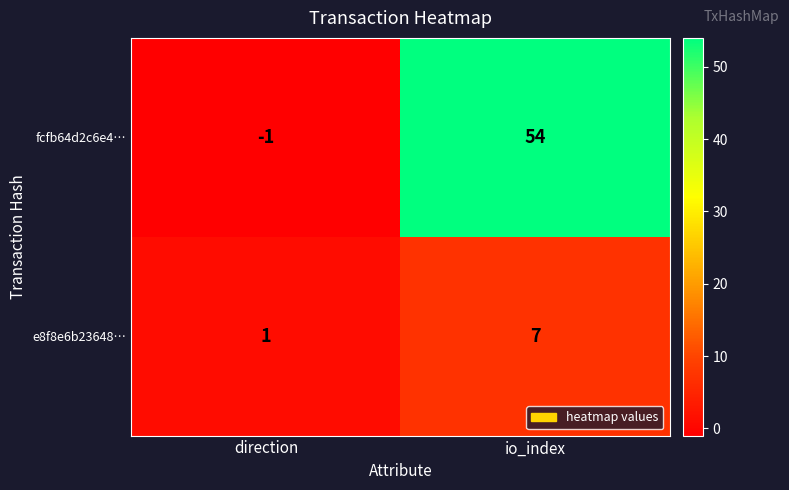

The value of fcfb64d2c6e4… at io_index is 93. True or false?

False